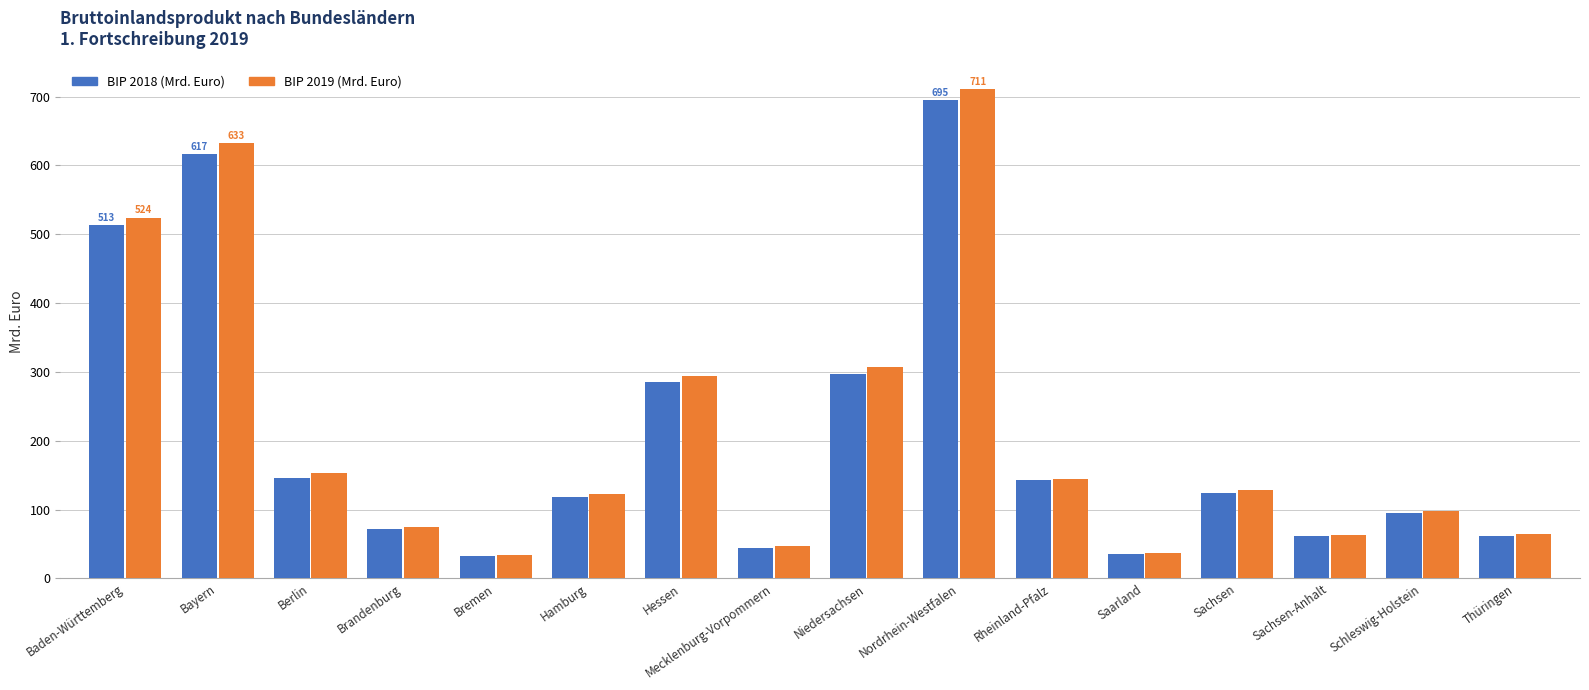

Are the bars grouped side by side (vs. stacked)?

Yes